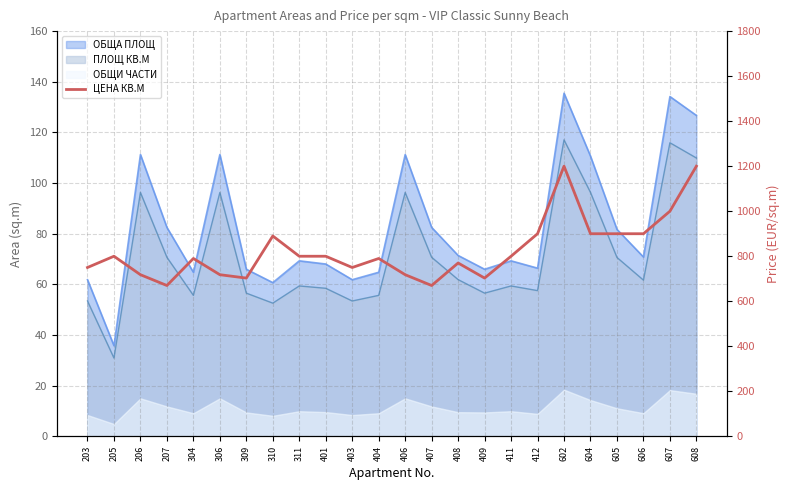

Reading left to right, extract all data points from this chart.

750	800	718	670	790	718	703	890	800	800	750	790	718	670	770	703	800	900	1200	900	900	900	1000	1200